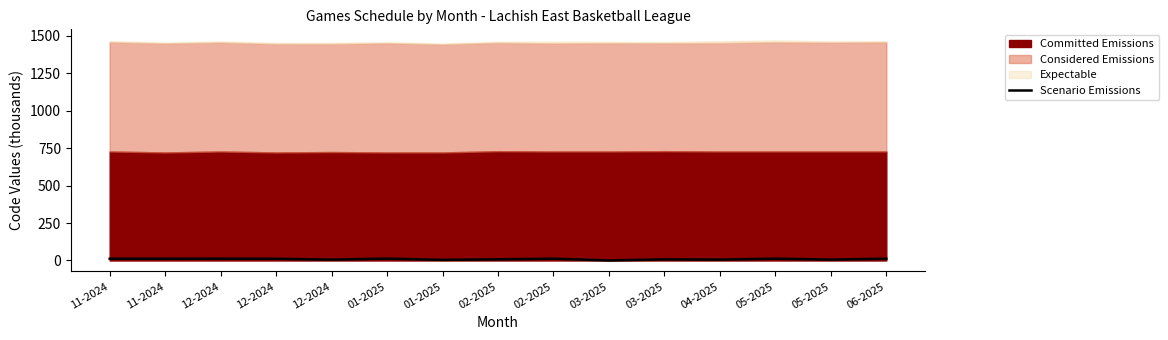

What is the minimum value shown in the chart?

0.2